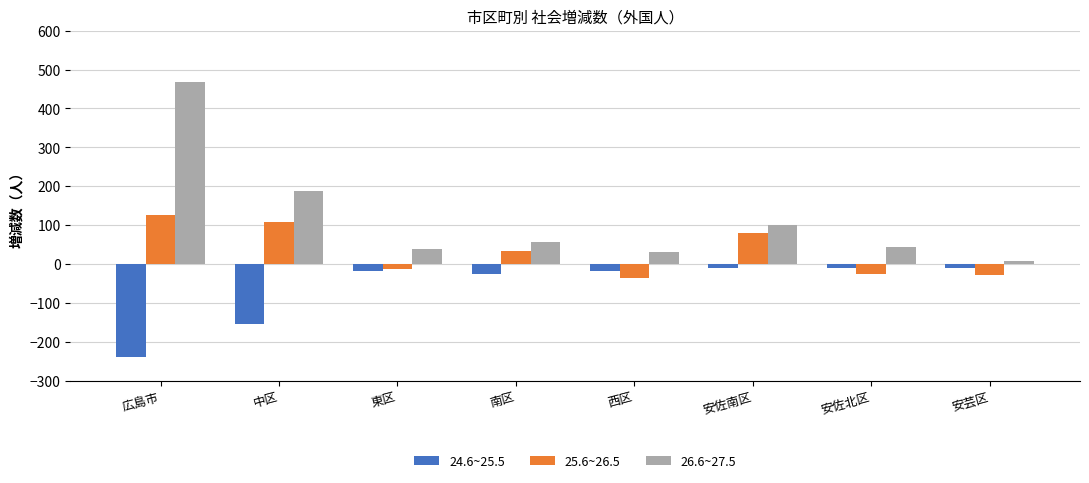

What is the smallest value displayed?

-238